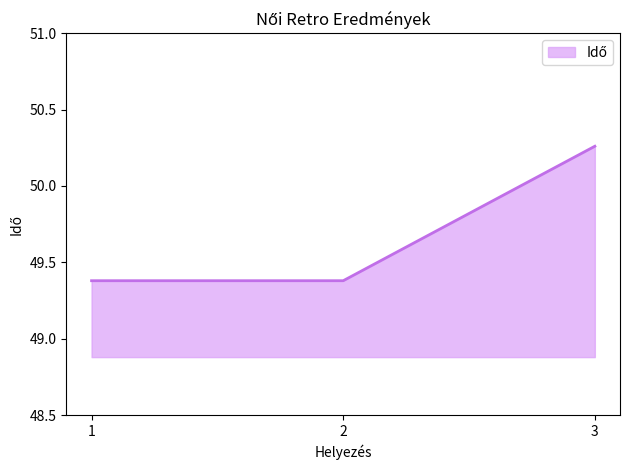

What is the sum of all values?

149.0